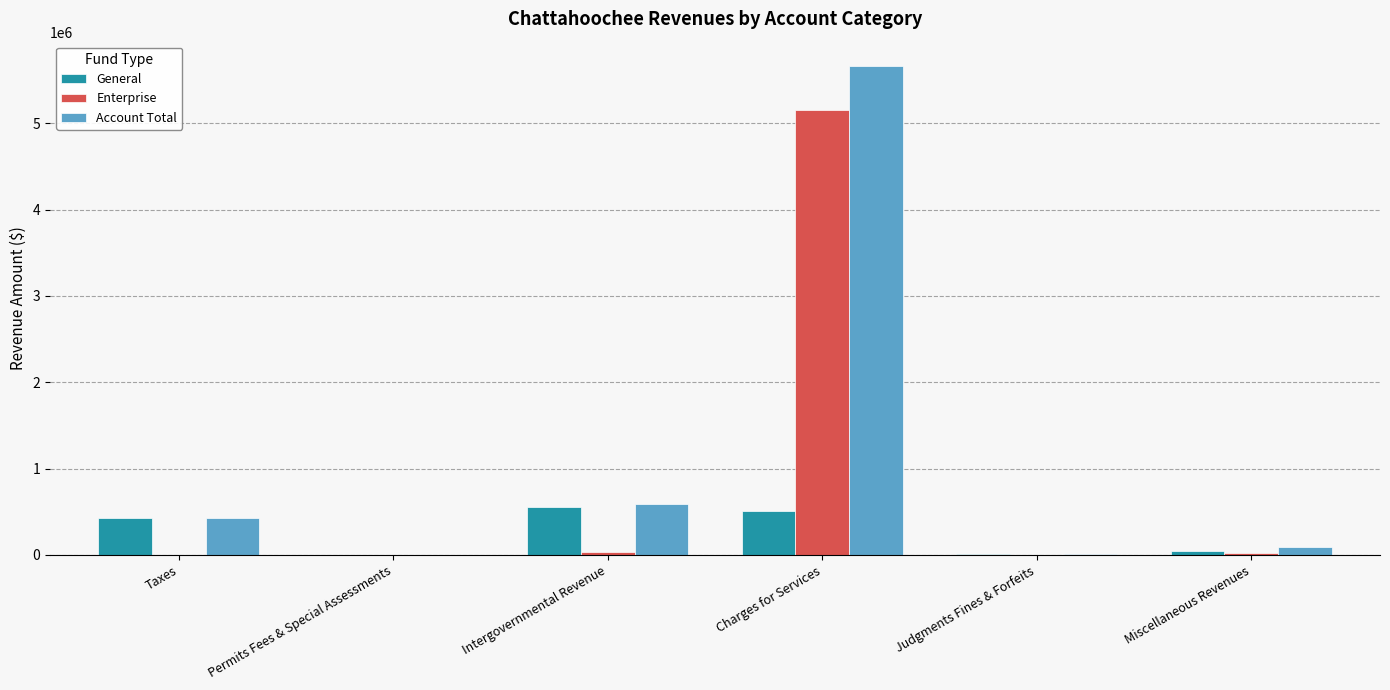

What is the sum of all General values?

1538060